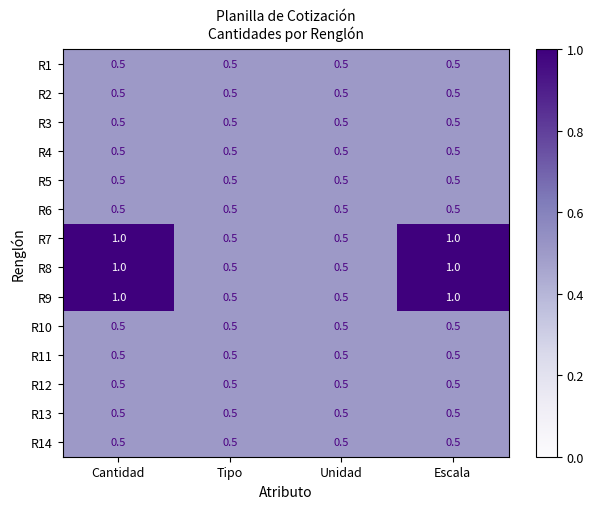

What is the difference between the highest and lowest values at Escala?

0.5